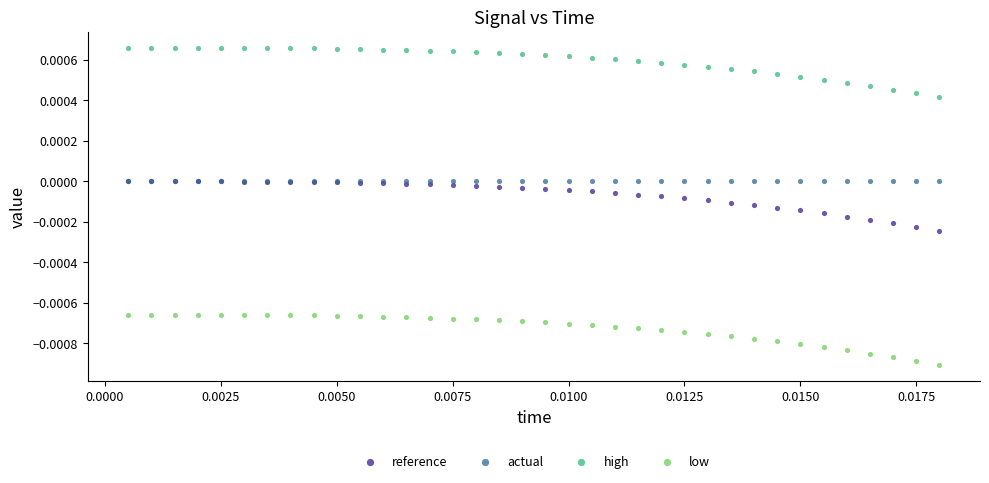

What are all the series names shown in the legend?

reference, actual, high, low